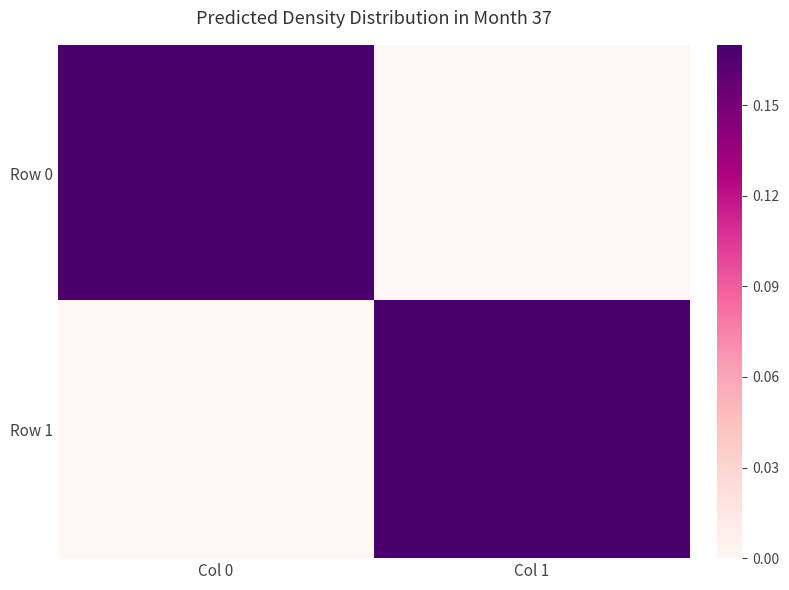

Reading left to right, list all the values displayed in this chart.

Row 0: Col 0=0.2	Col 1=0.0
Row 1: Col 0=0.0	Col 1=0.2